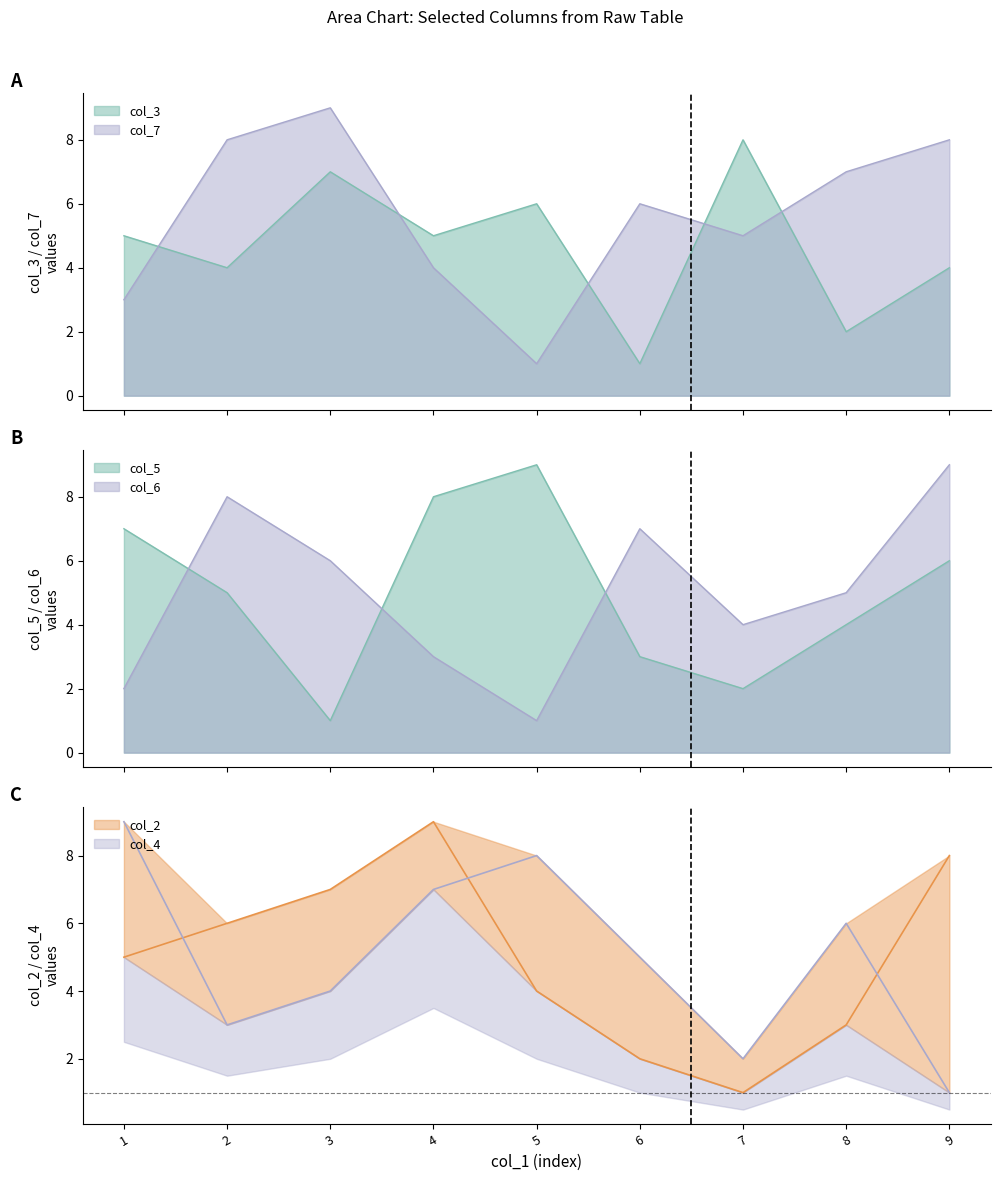

In col_4, how many points are lower than both neighbors (excluding endpoints)?

2